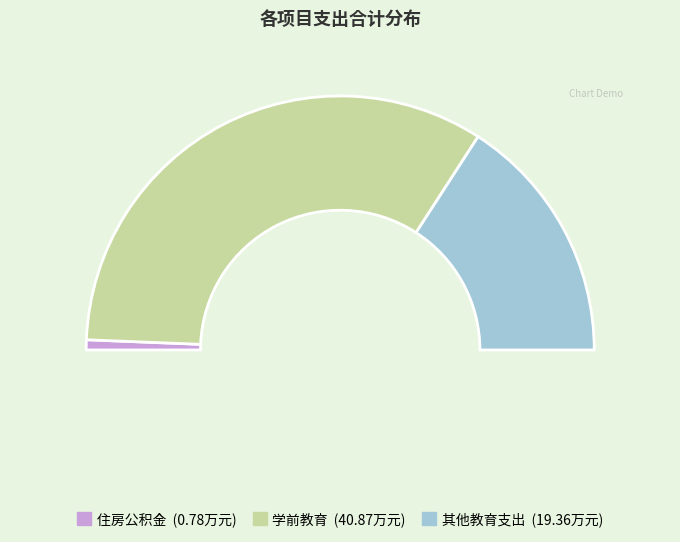

How many slices are in this pie chart?

3